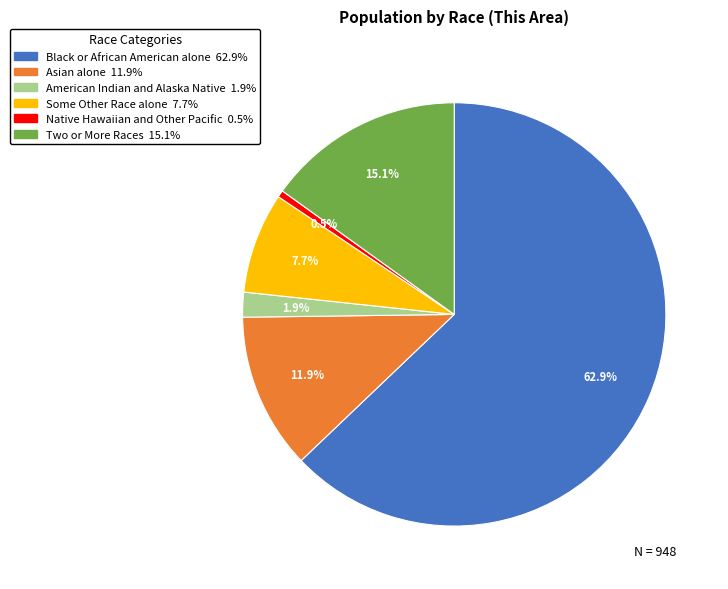

Is the sum of Some Other Race alone and Two or More Races greater than half?

No